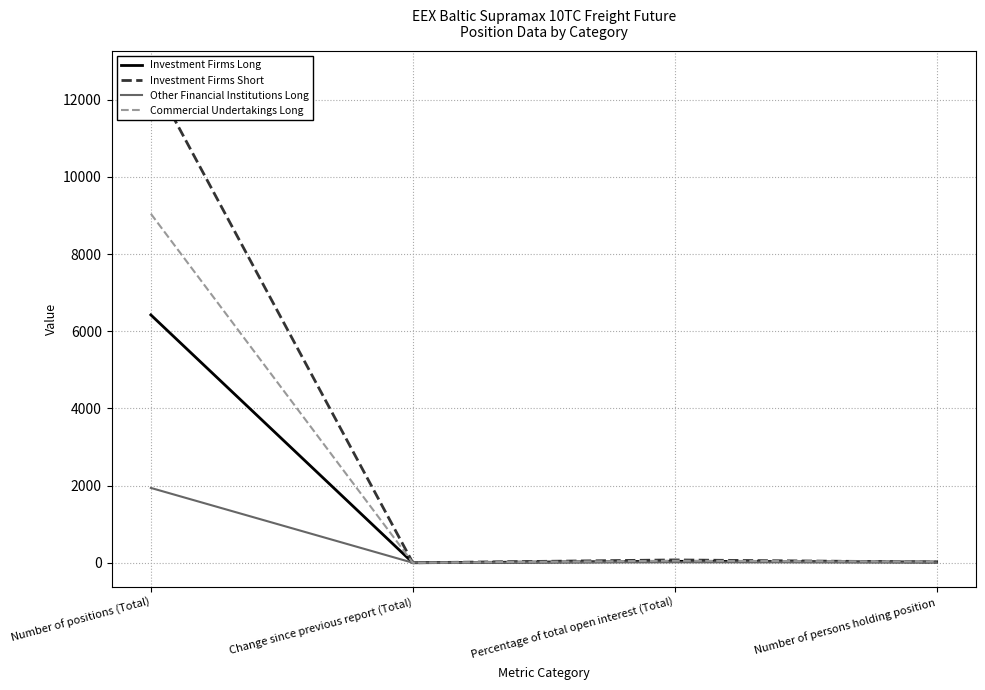

At which label does Investment Firms Short reach its peak?

Number of positions (Total)